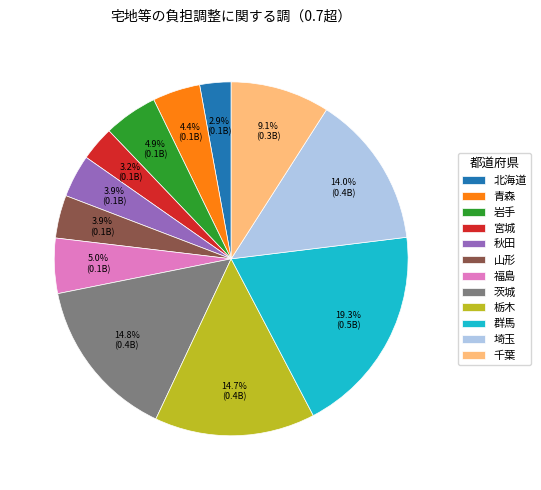

Is 北海道 the majority of the pie?

No